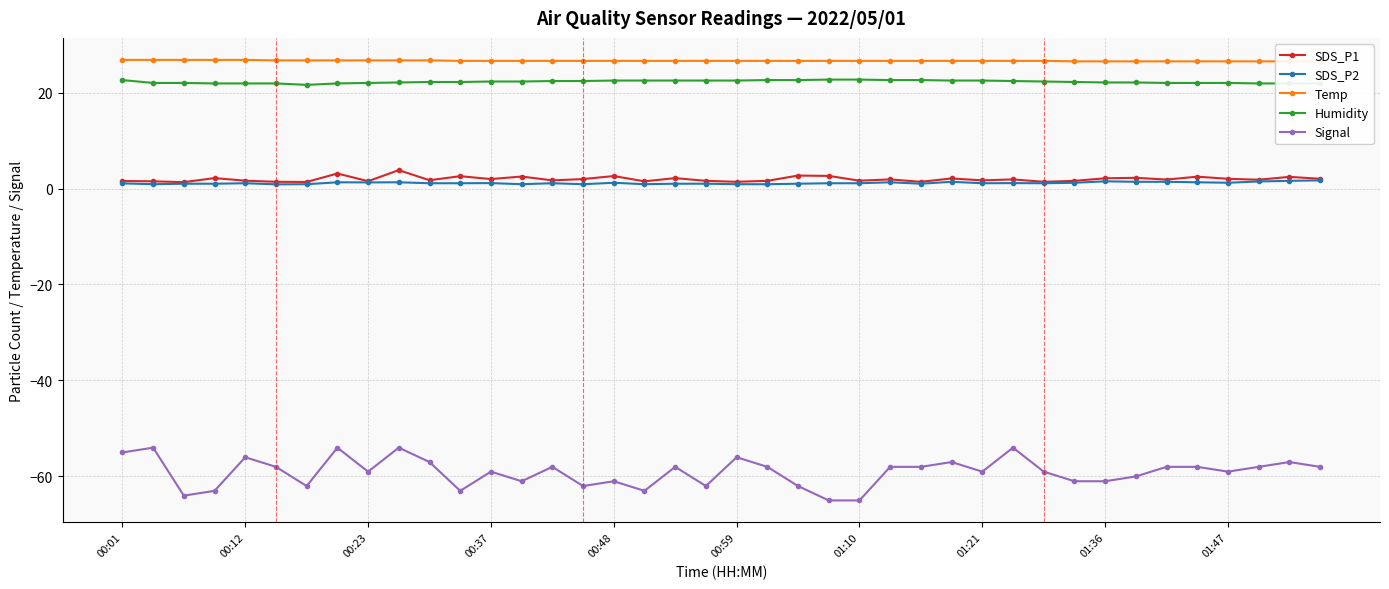

True or false: Signal has more than 0 interior local peaks.

True